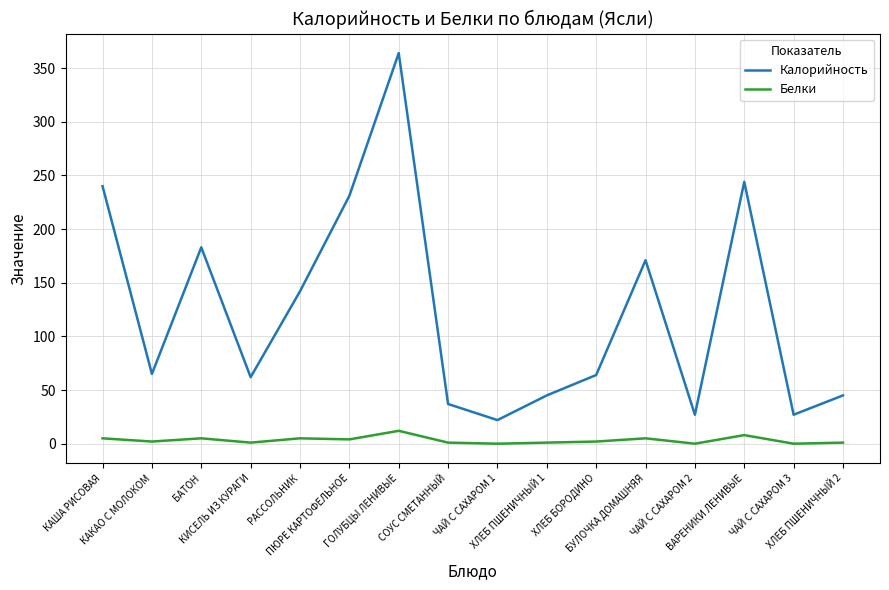

Which series has the largest total across all categories?

Калорийность